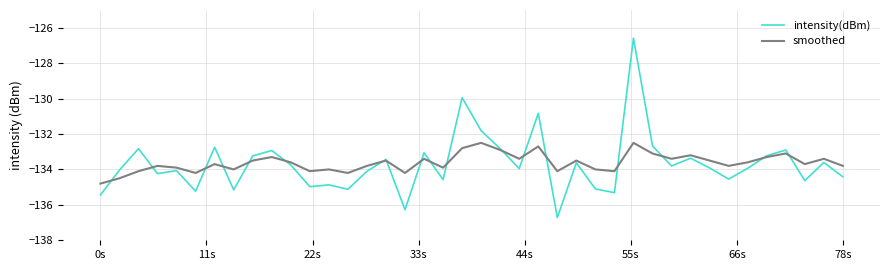

Which series has the largest range (max minus min)?

intensity(dBm)